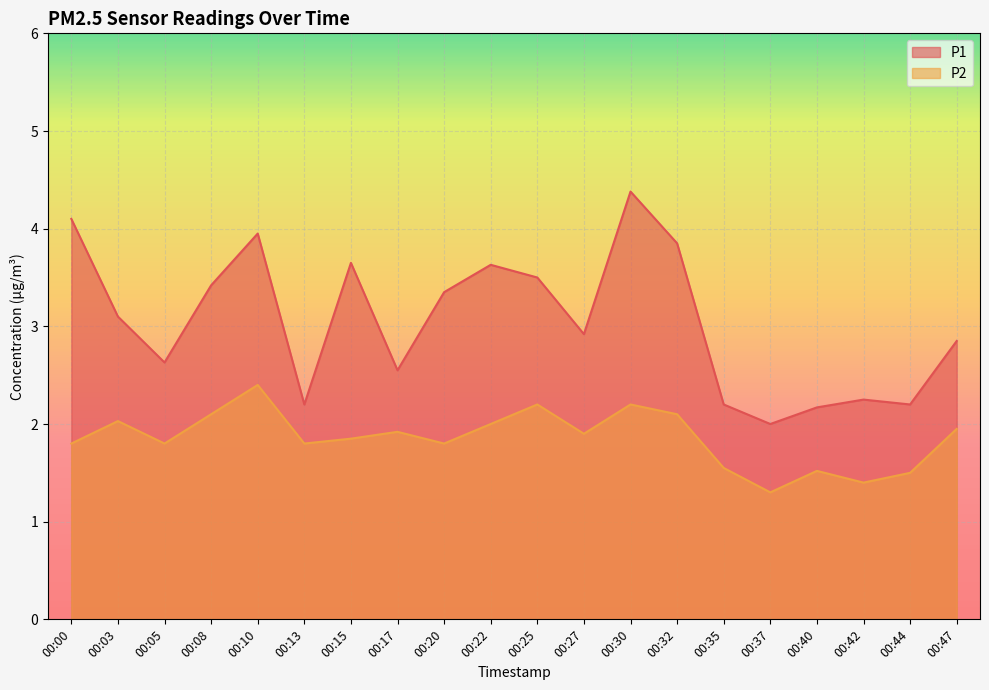

Where is P2 nearest to the value 1?

00:37